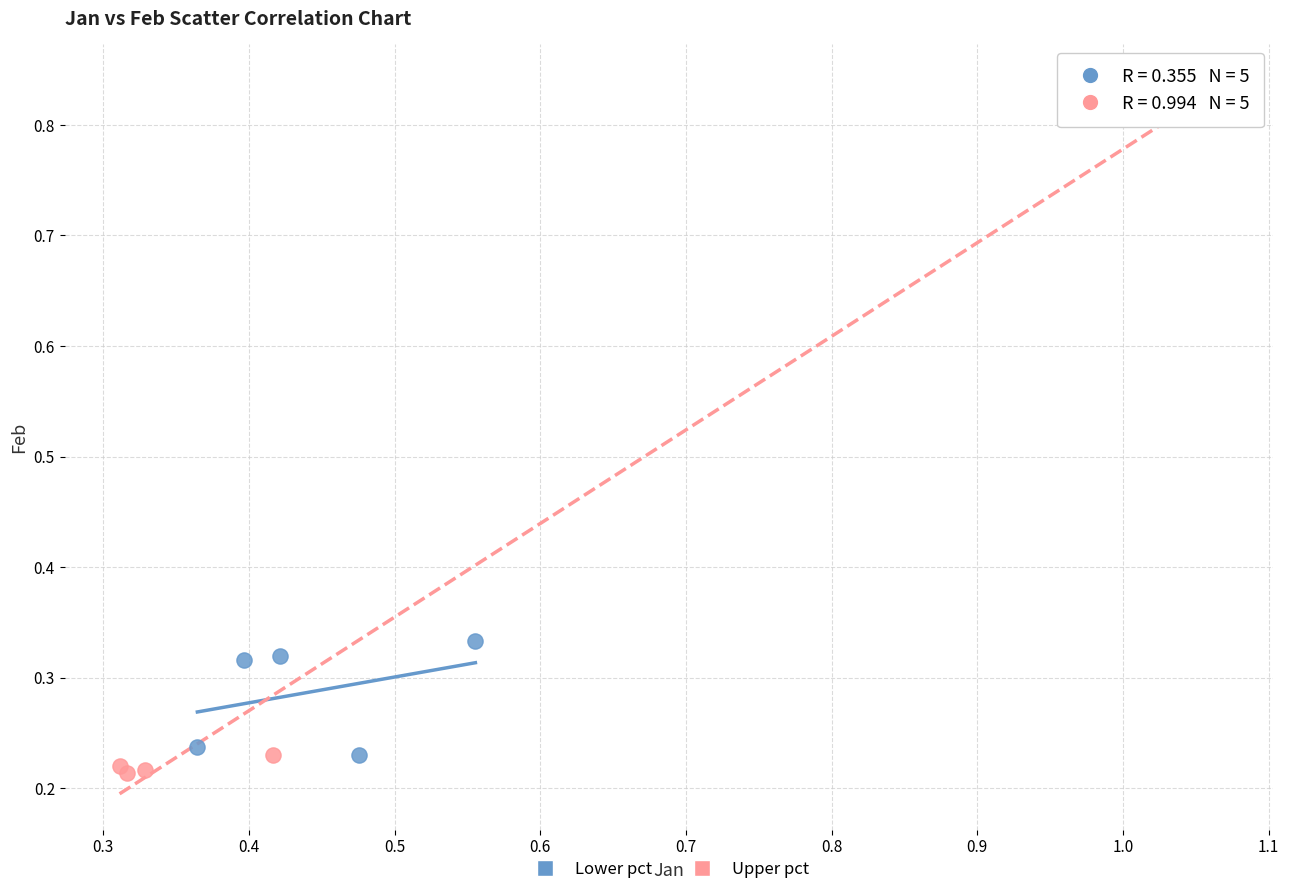

Which series contains the highest Y value?

Upper pct